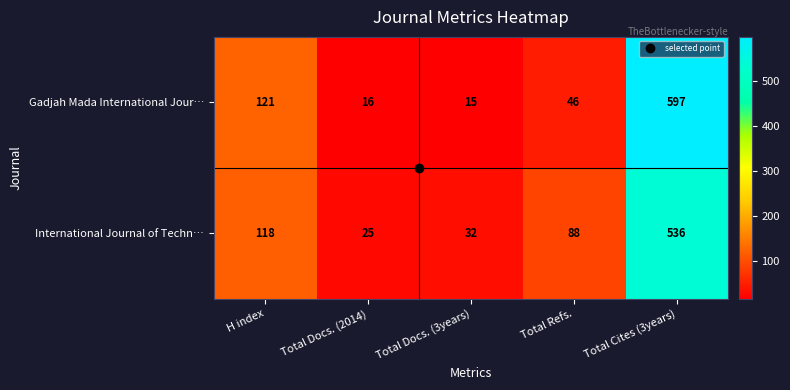

Which series has the widest spread of values?

Gadjah Mada International Jour…